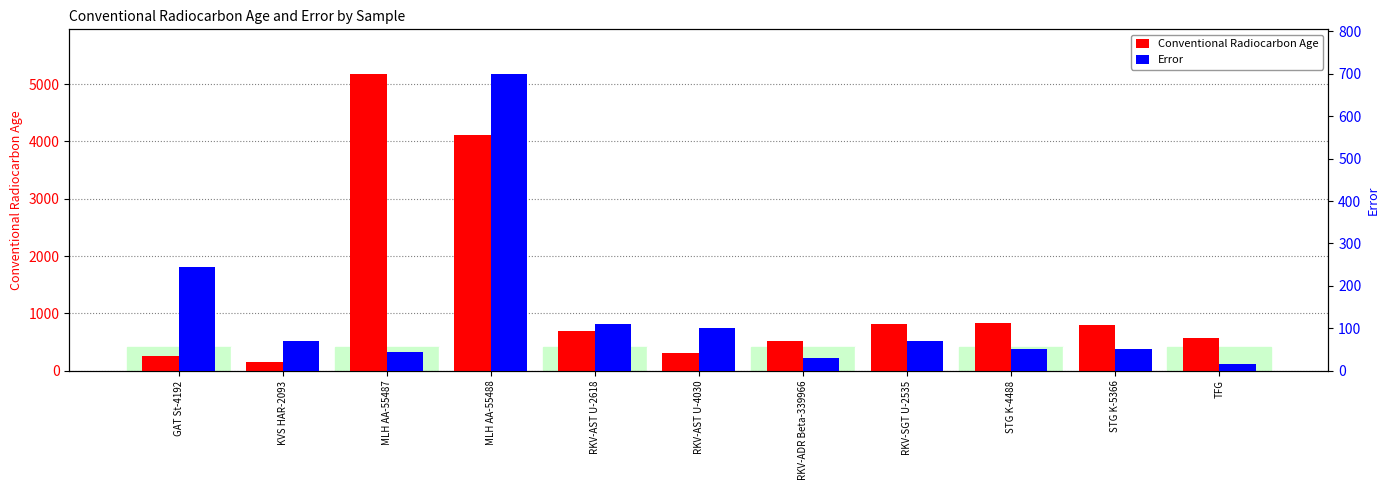

What is the label of the 8th bar from the left?

RKV-SGT U-2535